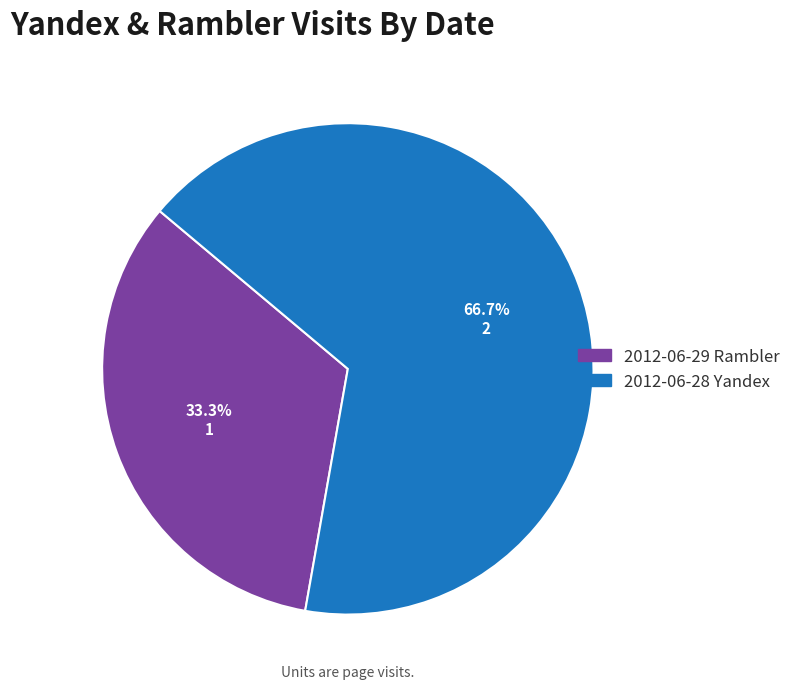

What percentage is NOT represented by 2012-06-29 Rambler?

66.7%